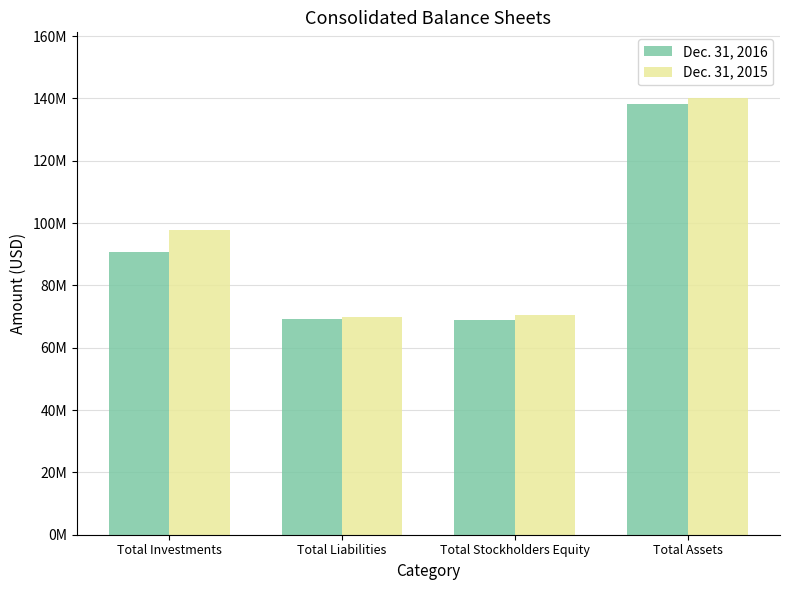

What are all the series names shown in the legend?

Dec. 31, 2016, Dec. 31, 2015